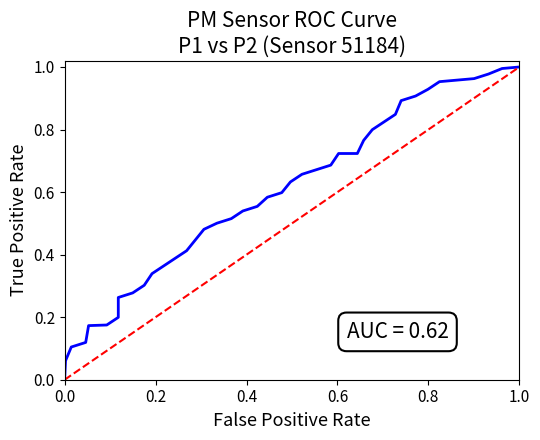

Does the chart have visible grid lines?

No